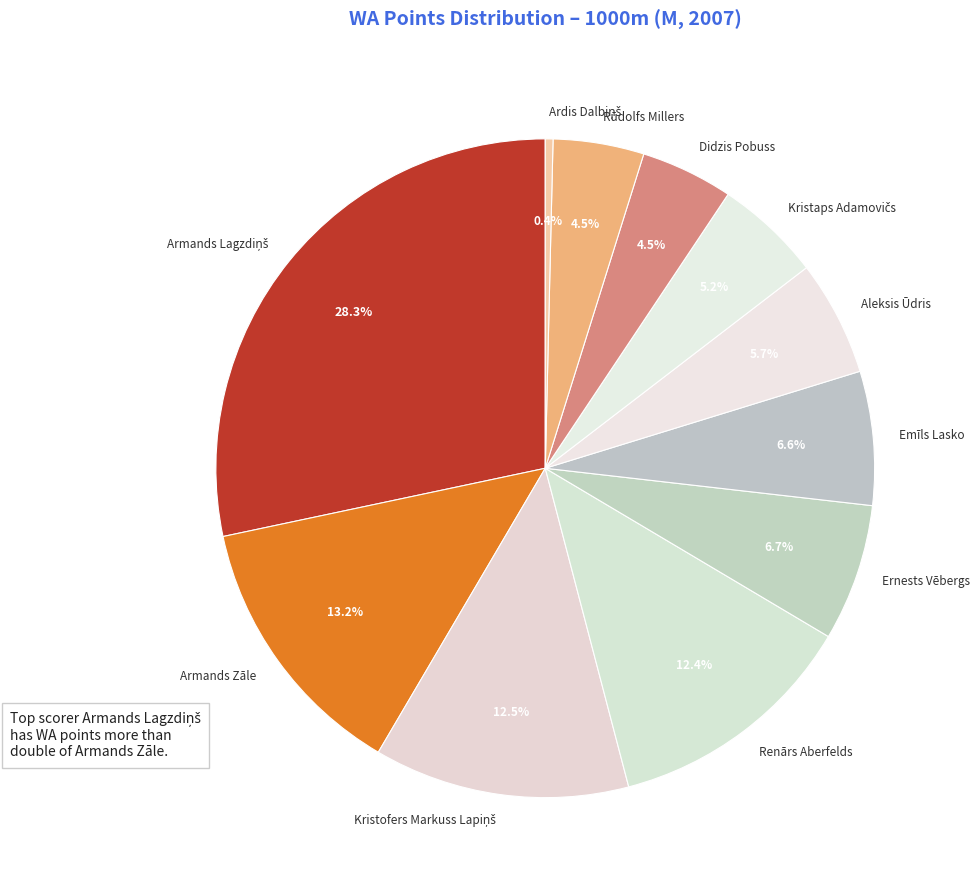

How many segments does this pie chart have?

11